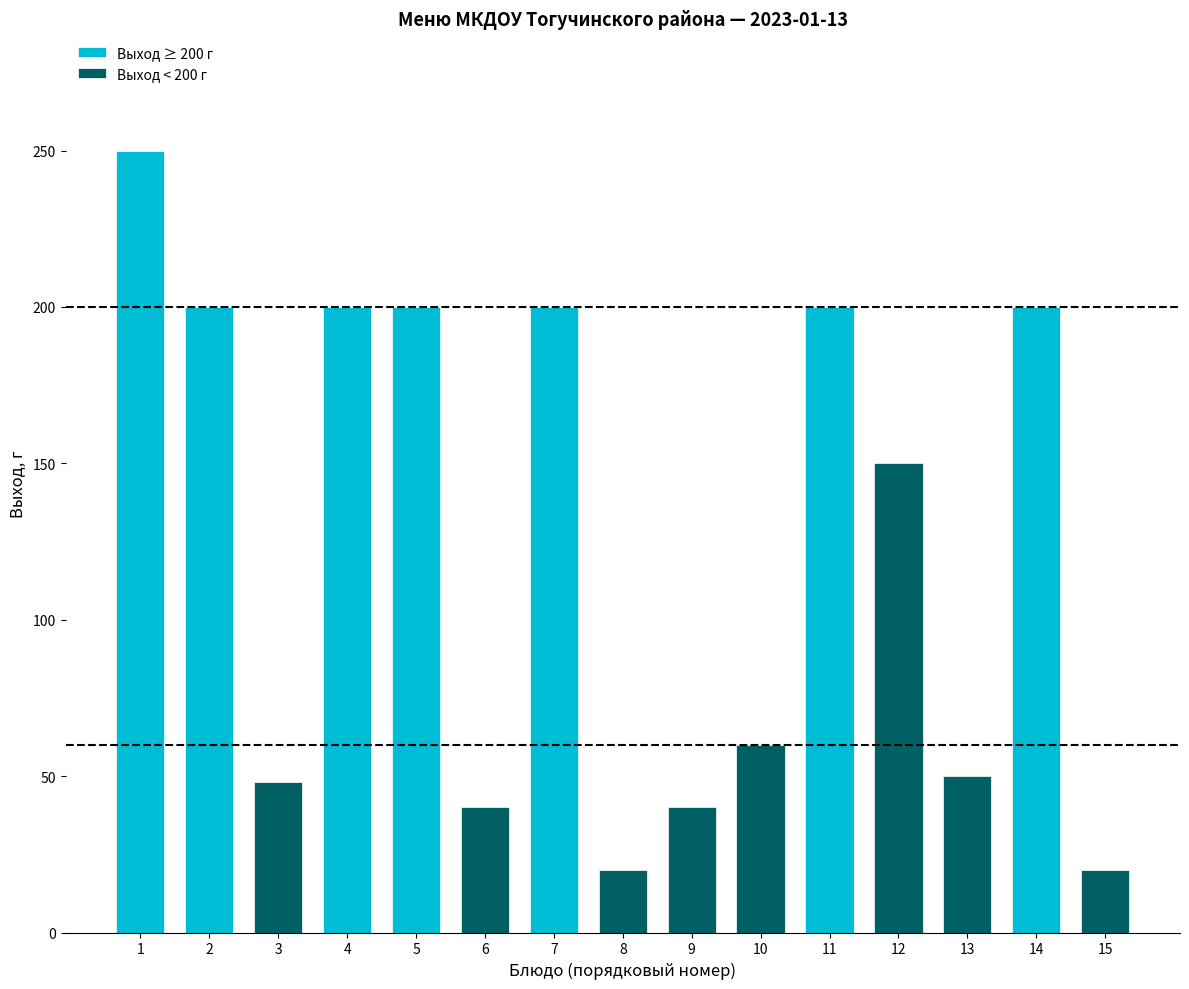

How many values are below 150?

7